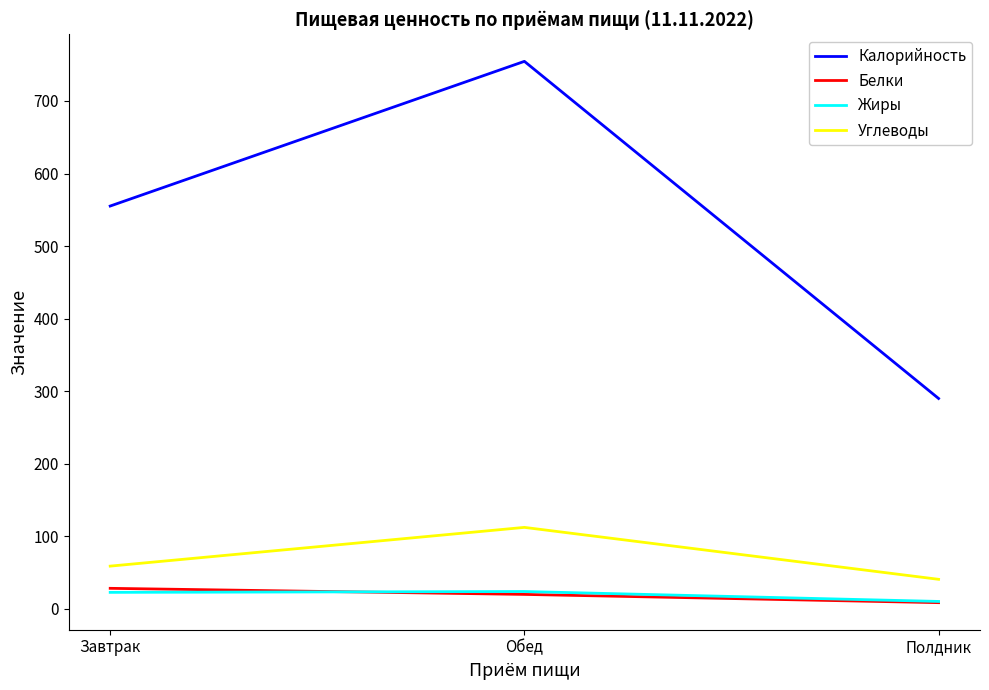

Which series has the largest total across all categories?

Калорийность